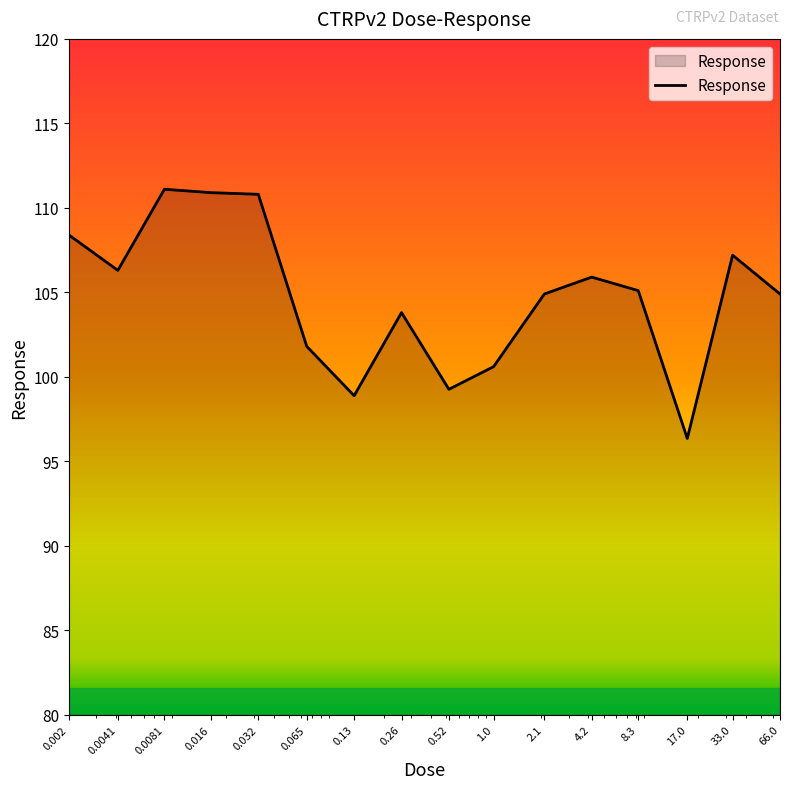

What is the maximum value shown in the chart?

111.1